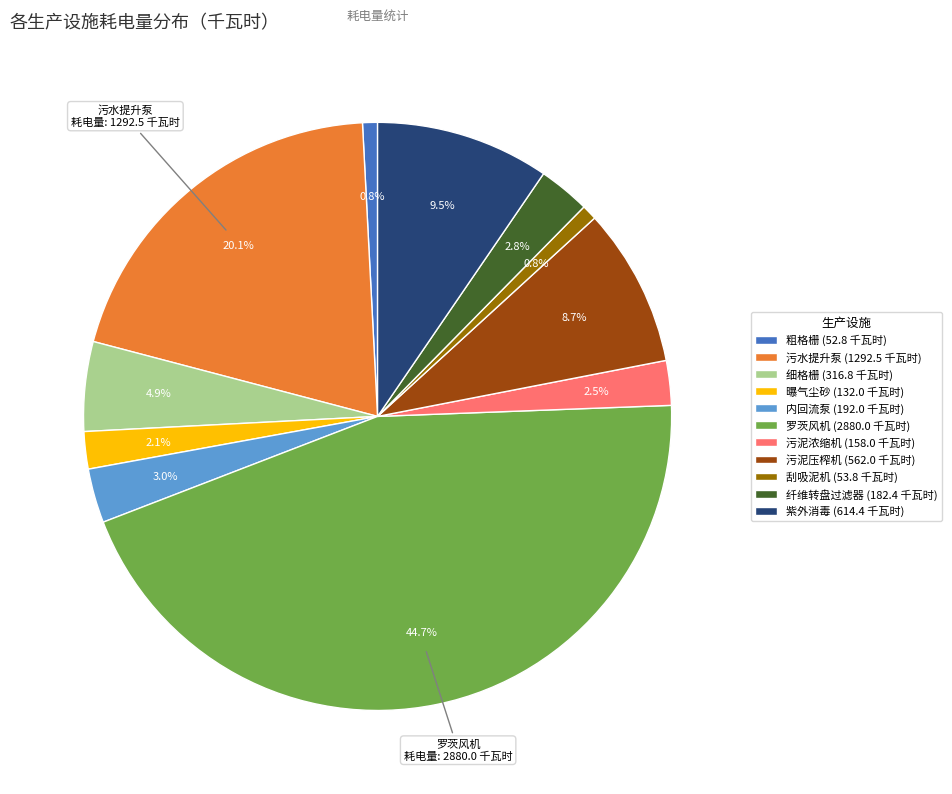

Combined, what portion of the pie is 罗茨风机 (2880.0 千瓦时) and 污泥压榨机 (562.0 千瓦时)?

53.5%